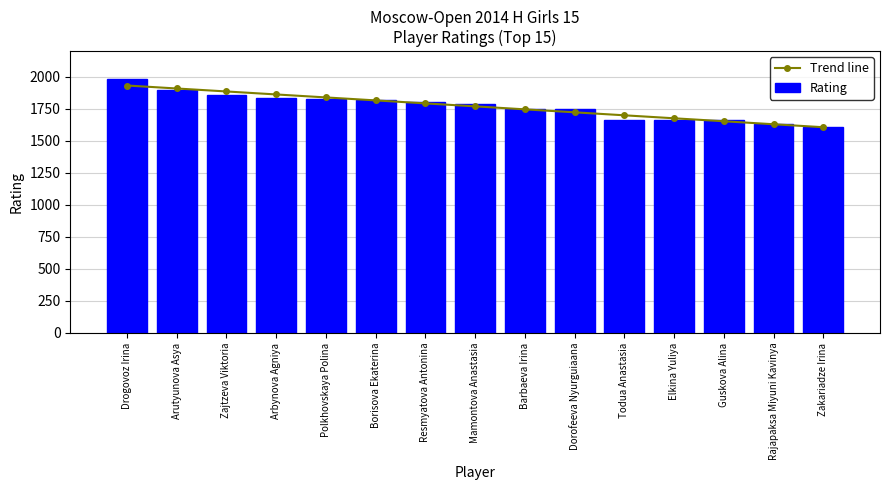

Which series has the largest total across all categories?

Trend line